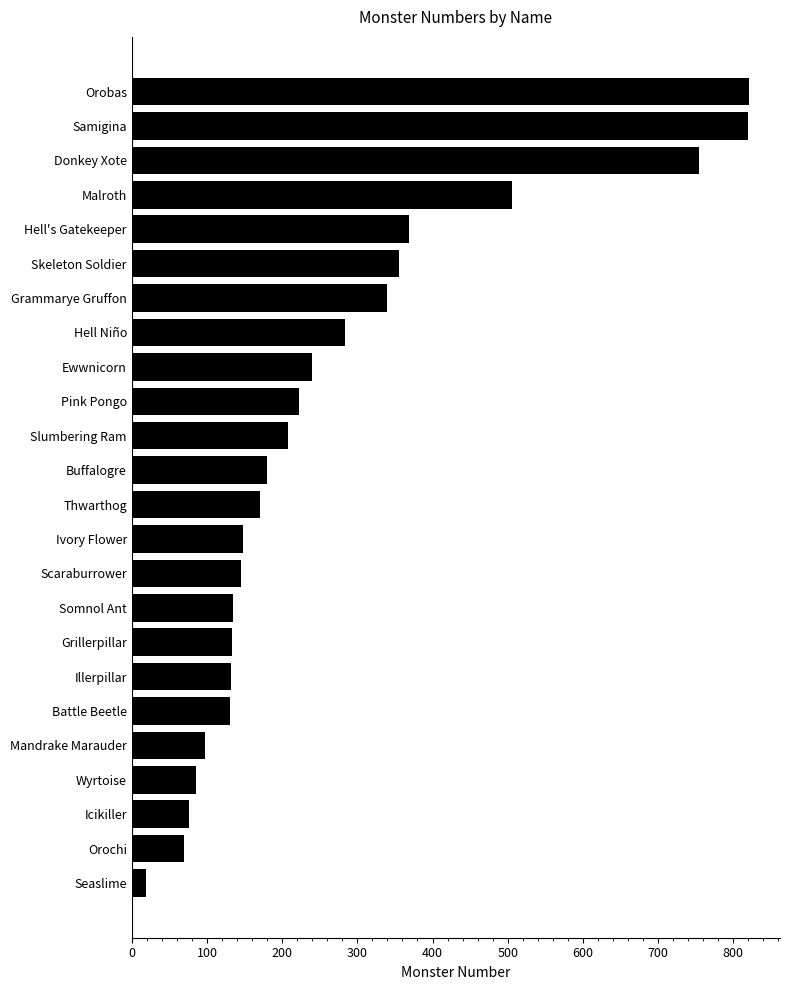

What is the change in value from Grillerpillar to Hell Niño?

+151